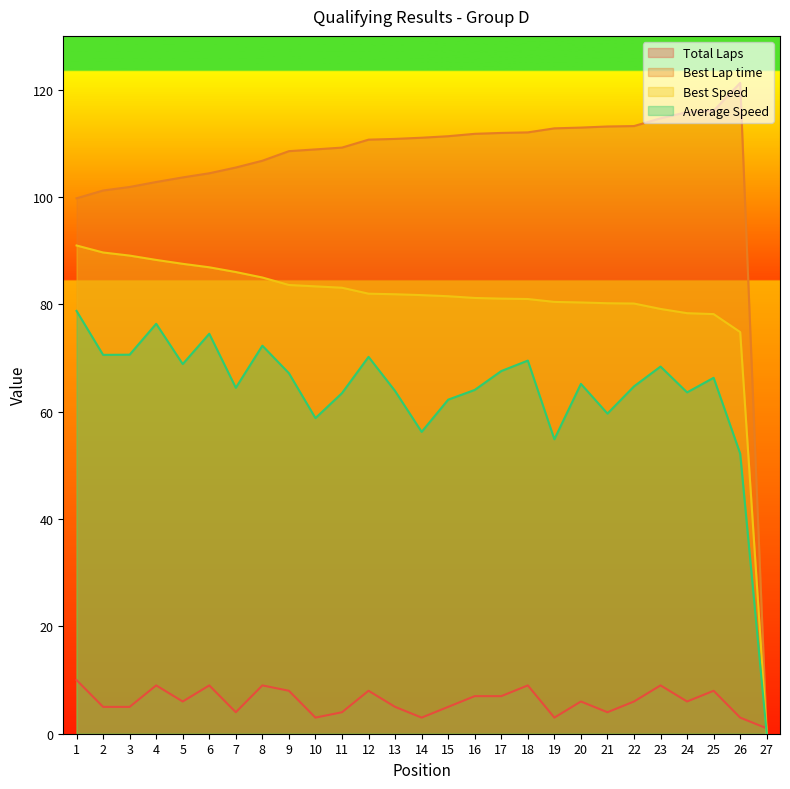

Reading right to left, transcribe all the data shown in this chart.

Total Laps: 27=1.0	26=3.0	25=8.0	24=6.0	23=9.0	22=6.0	21=4.0	20=6.0	19=3.0	18=9.0	17=7.0	16=7.0	15=5.0	14=3.0	13=5.0	12=8.0	11=4.0	10=3.0	9=8.0	8=9.0	7=4.0	6=9.0	5=6.0	4=9.0	3=5.0	2=5.0	1=10.0
Best Lap time: 27=0.0	26=121.2	25=116.1	24=115.8	23=114.6	22=113.2	21=113.1	20=112.9	19=112.8	18=112.0	17=111.9	16=111.8	15=111.3	14=111.0	13=110.8	12=110.7	11=109.2	10=108.9	9=108.5	8=106.7	7=105.5	6=104.4	5=103.6	4=102.8	3=101.9	2=101.2	1=99.7
Best Speed: 27=0.0	26=74.8	25=78.2	24=78.3	23=79.1	22=80.1	21=80.2	20=80.3	19=80.4	18=81.0	17=81.1	16=81.2	15=81.5	14=81.7	13=81.9	12=82.0	11=83.1	10=83.3	9=83.6	8=85.0	7=86.0	6=86.9	5=87.5	4=88.3	3=89.1	2=89.6	1=91.0
Average Speed: 27=0.0	26=52.2	25=66.3	24=63.6	23=68.4	22=64.7	21=59.6	20=65.2	19=54.9	18=69.5	17=67.6	16=64.0	15=62.2	14=56.2	13=63.8	12=70.2	11=63.5	10=58.8	9=67.2	8=72.3	7=64.4	6=74.5	5=68.9	4=76.4	3=70.6	2=70.6	1=78.8